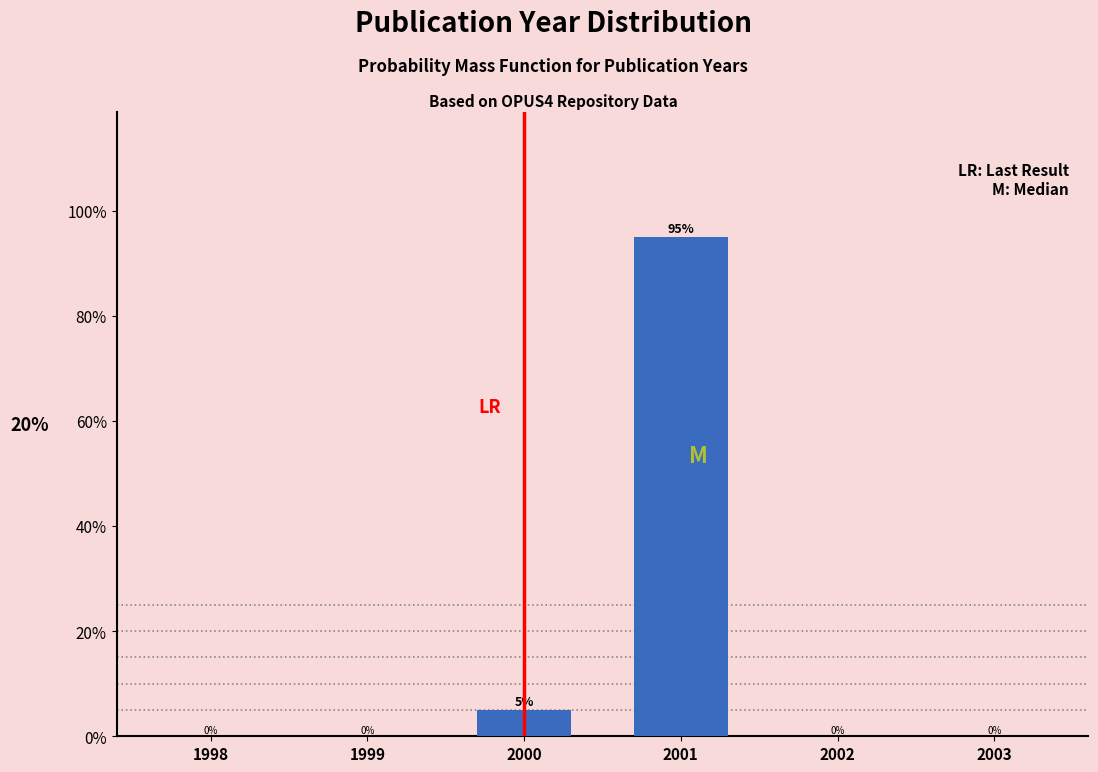

Reading left to right, what are all the values shown in this chart?

1998=0	1999=0	2000=5	2001=95	2002=0	2003=0